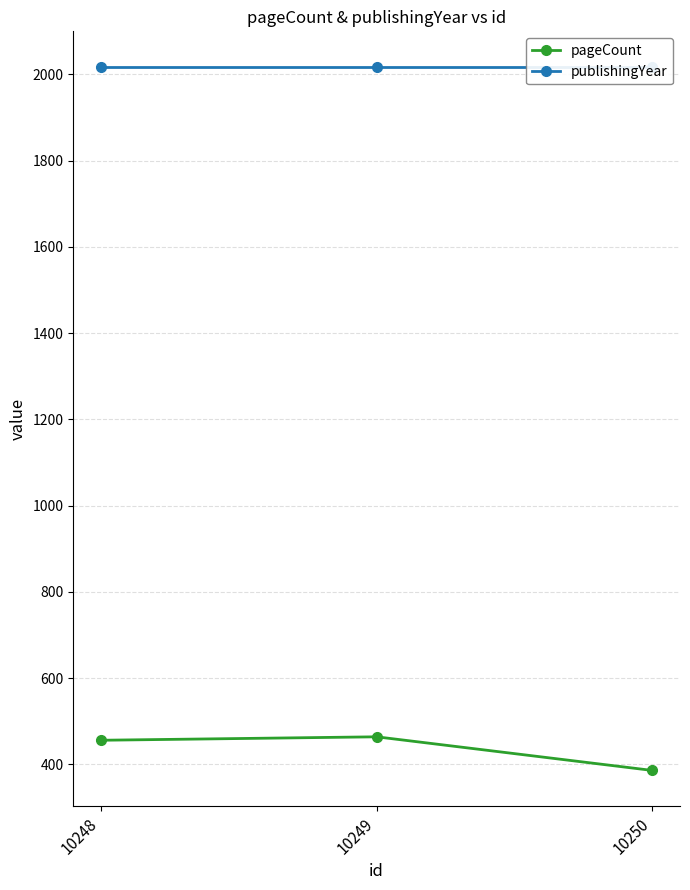

Is it true that publishingYear equals 2755 at 10250?

False